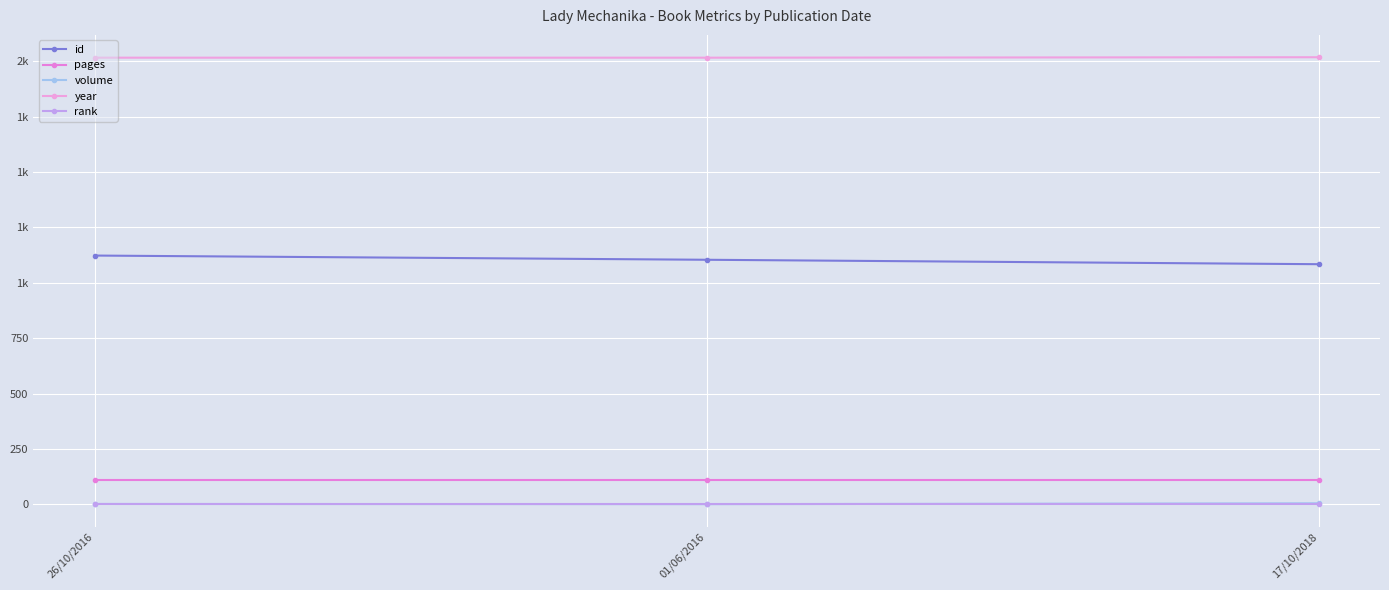

Is this an area chart (filled region under the line)?

No